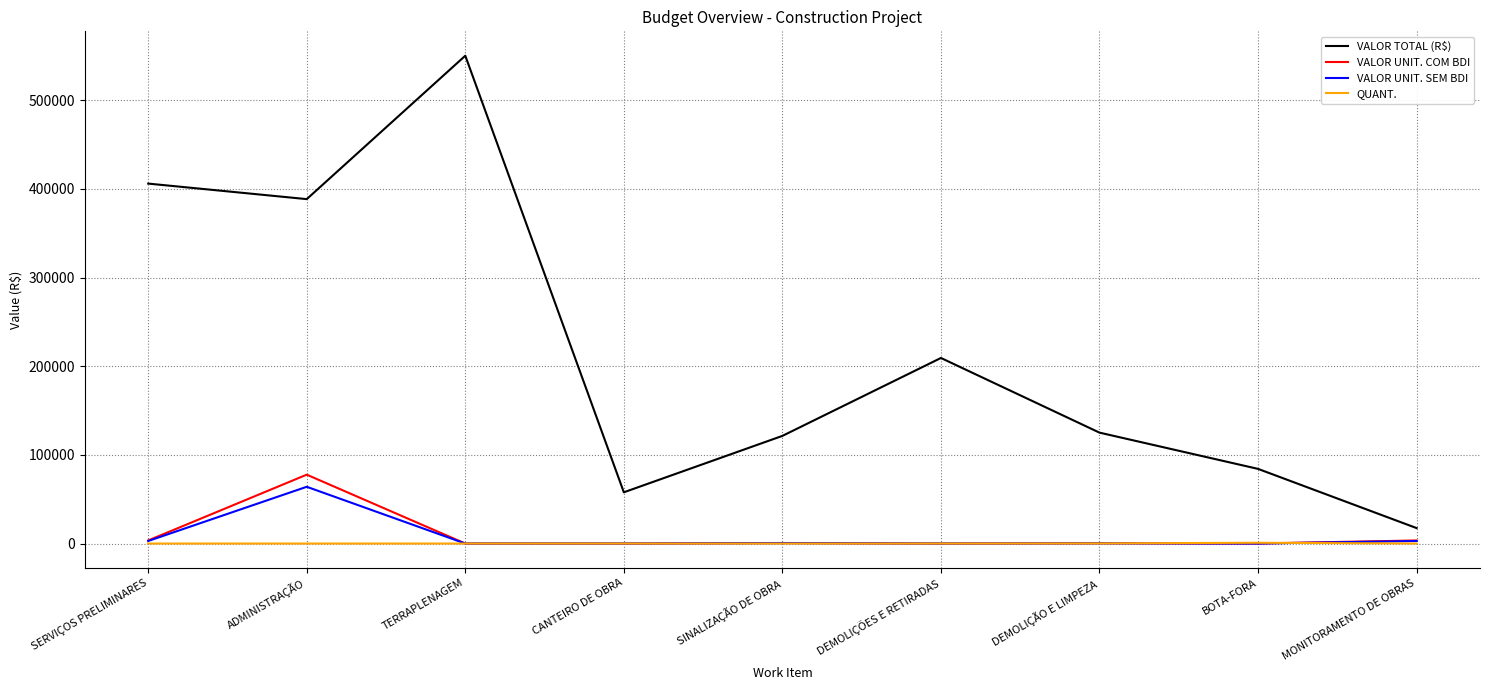

What is the total value across all series at TERRAPLENAGEM?

550201.9